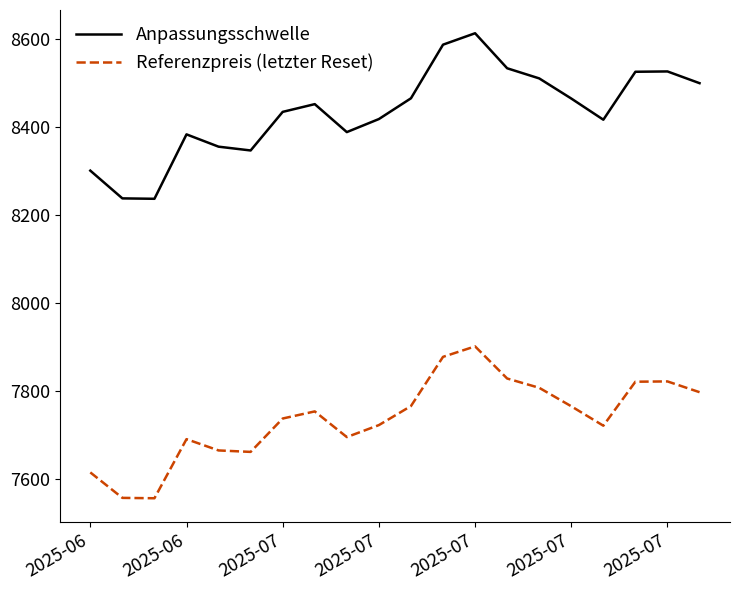

What is the difference between the maximum and minimum values in the Anpassungsschwelle series?

376.0